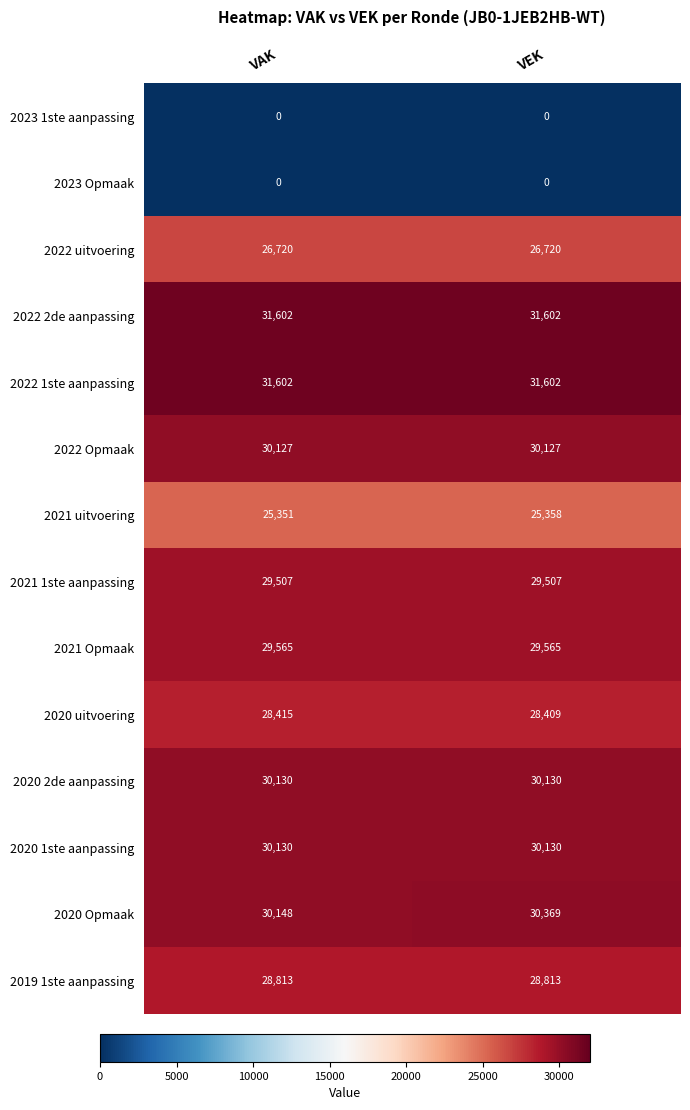

What is the average value of the 2020 1ste aanpassing series?

30130